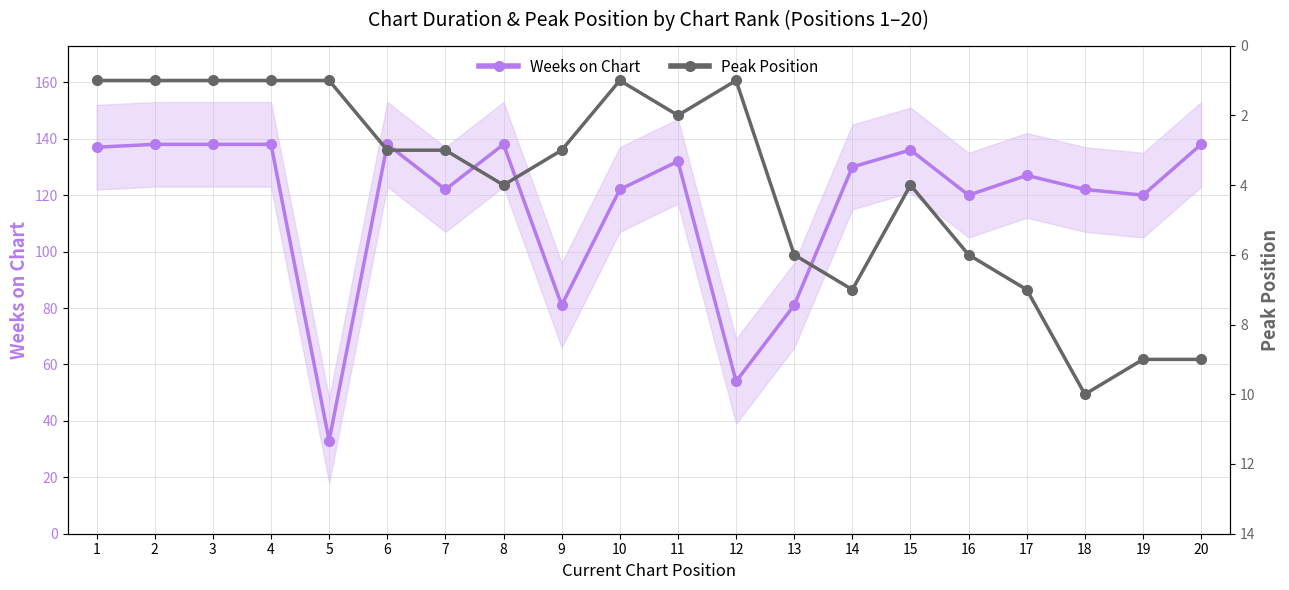

Rank the categories by Weeks on Chart value from lowest to highest.

5, 12, 9, 13, 16, 19, 7, 10, 18, 17, 14, 11, 15, 1, 2, 3, 4, 6, 8, 20